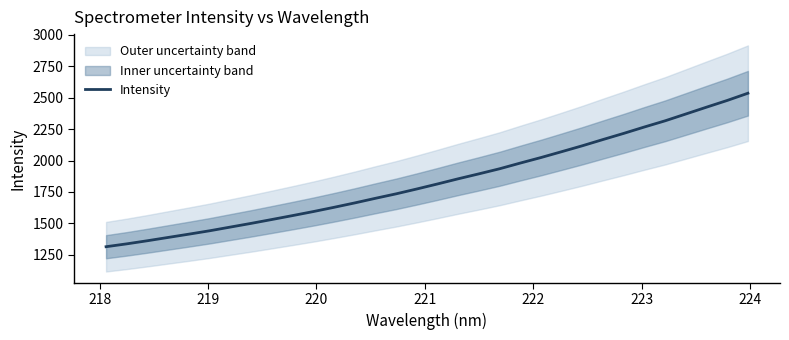

Reading left to right, what are all the values shown in this chart?

1314.4	1337.2	1362.1	1388.3	1414.4	1441.2	1470.7	1500.0	1530.8	1561.9	1593.9	1627.7	1662.7	1699.4	1734.9	1773.6	1813.5	1854.7	1893.9	1934.4	1979.8	2023.8	2070.3	2117.4	2167.1	2215.9	2266.8	2315.8	2369.9	2424.2	2477.6	2535.0